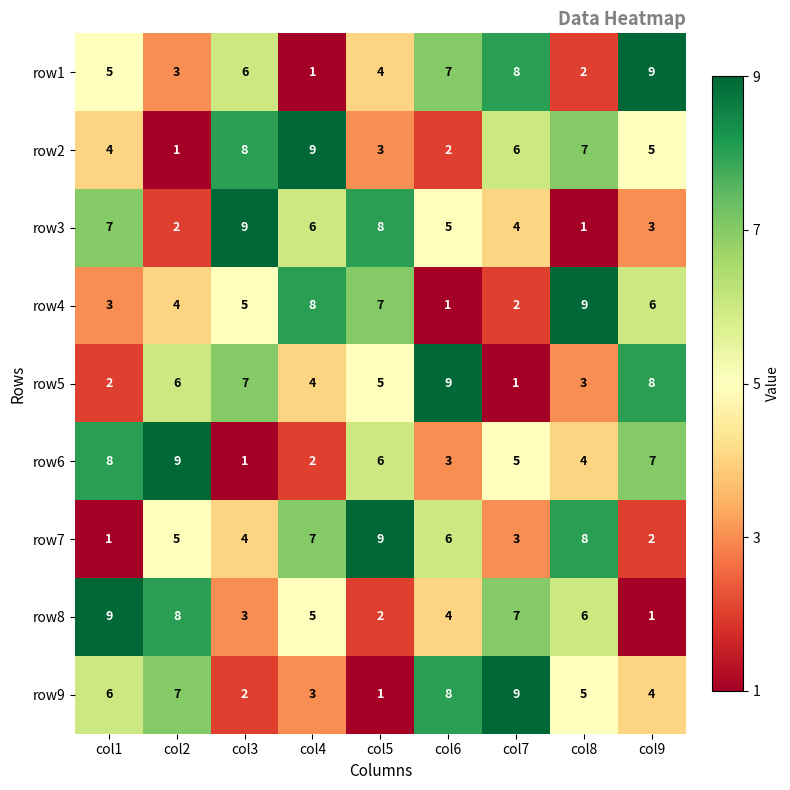

What is the greatest value displayed?

9